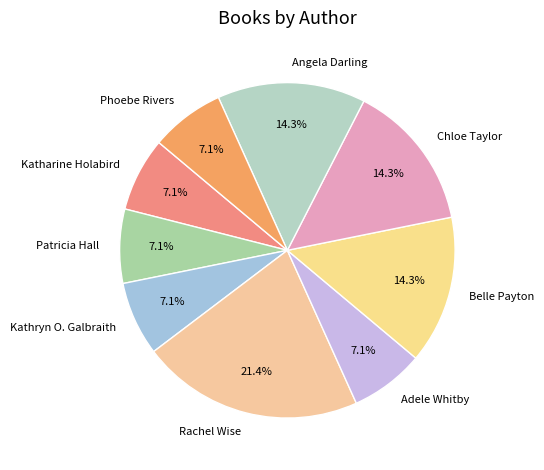

Combined, what portion of the pie is Kathryn O. Galbraith and Belle Payton?

21.4%